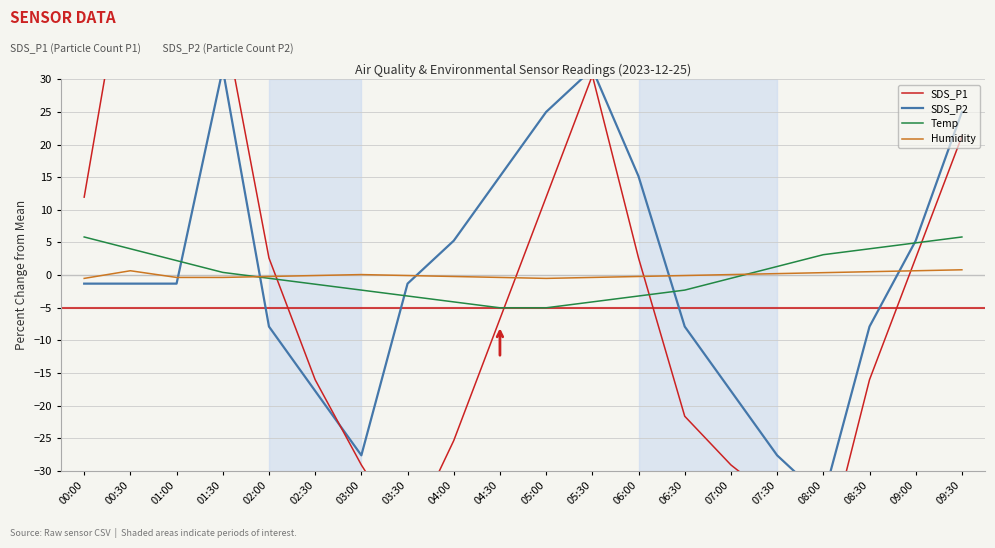

At which category is the sum across all series the highest?

01:00